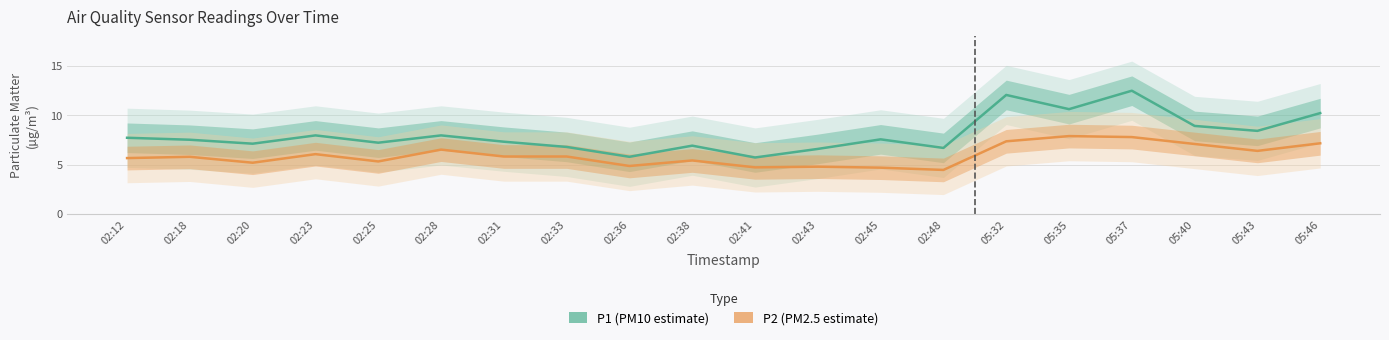

What is the spread (max minus min) of values at 02:41?

1.0